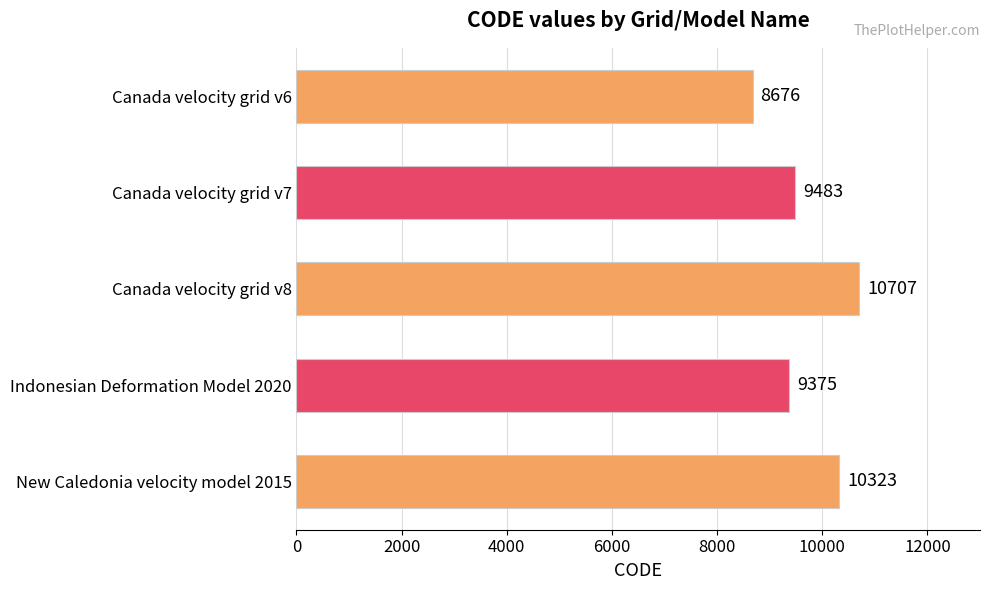

Reading bottom to top, extract all data points from this chart.

New Caledonia velocity model 2015=10323	Indonesian Deformation Model 2020=9375	Canada velocity grid v8=10707	Canada velocity grid v7=9483	Canada velocity grid v6=8676